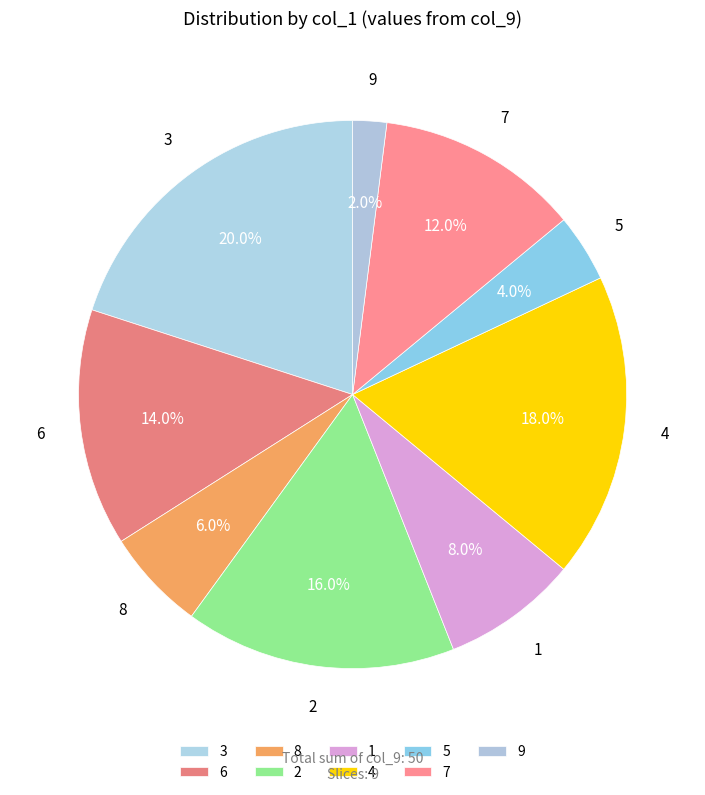

Which slice is the largest?

3